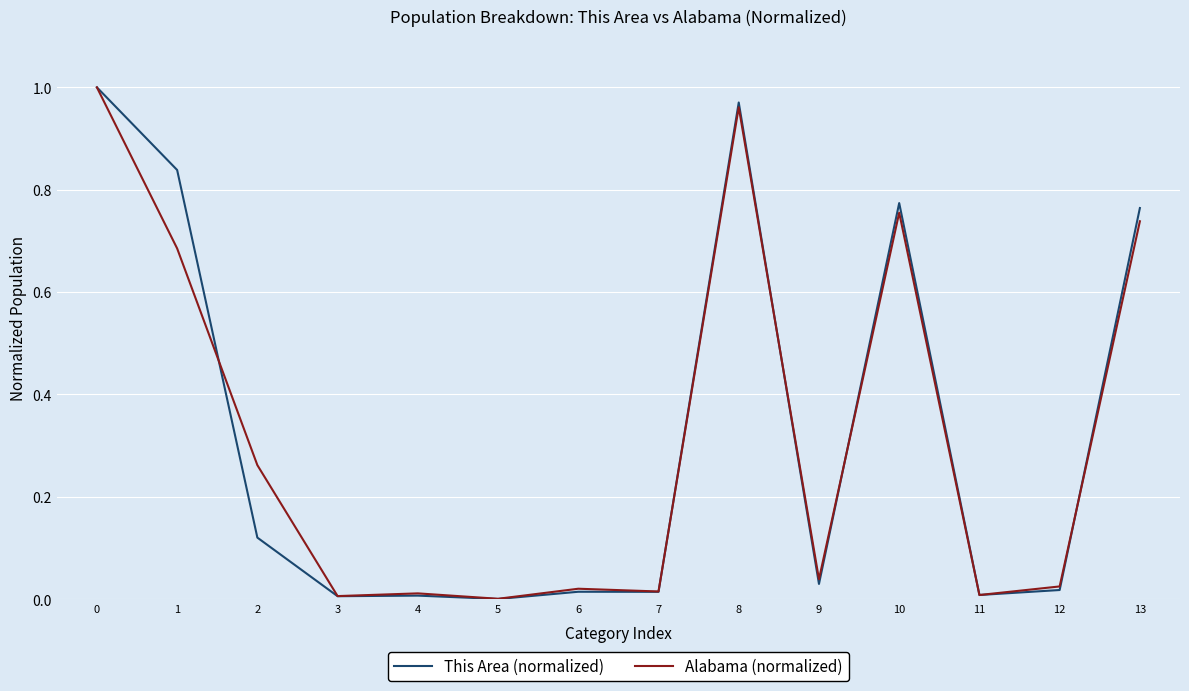

Is it true that This Area (normalized) equals 1.0 at 13?

False